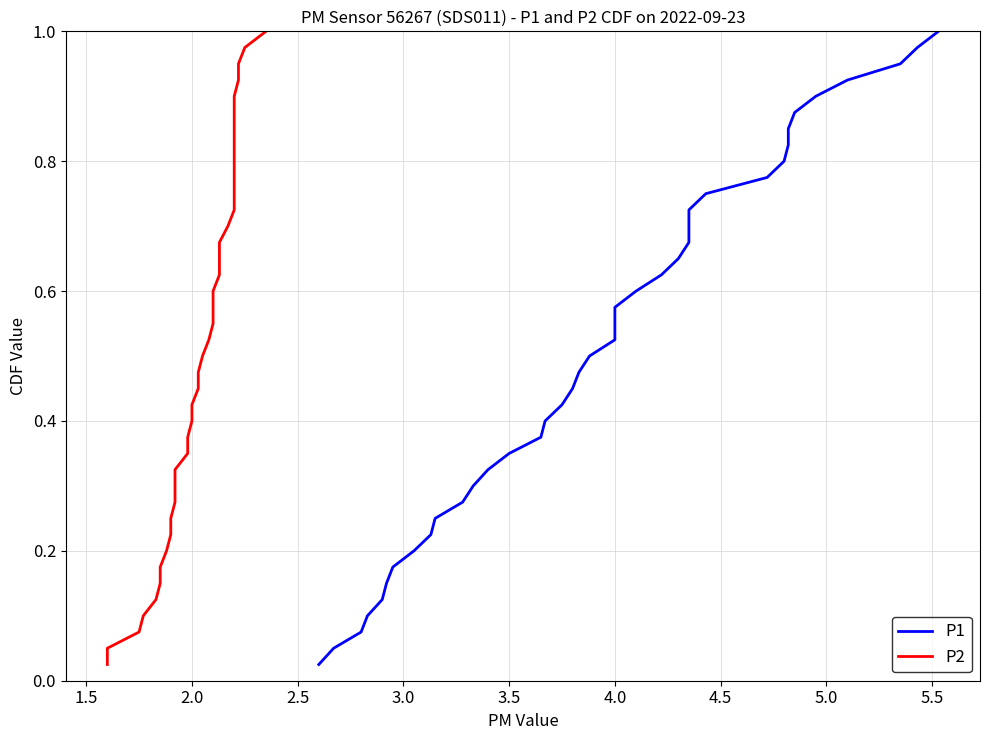

What is the difference between the maximum and second lowest values in the P2 series?

0.9